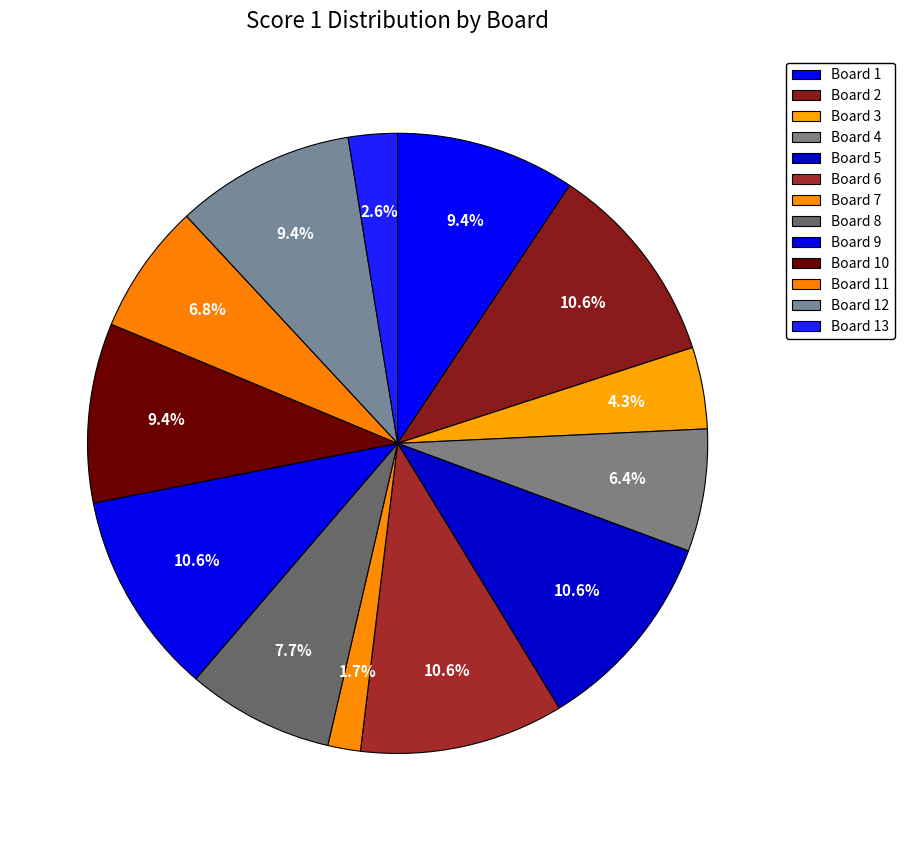

Which has a higher value, Board 2 or Board 9?

Board 2